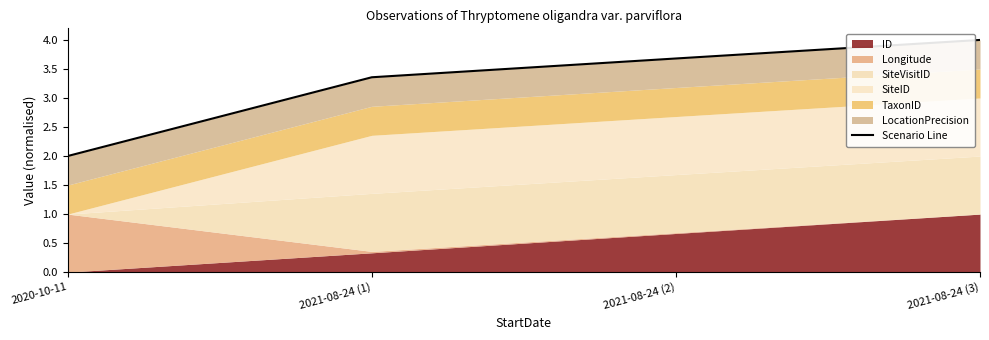

Where does the data first go above 3?

2021-08-24 (1)